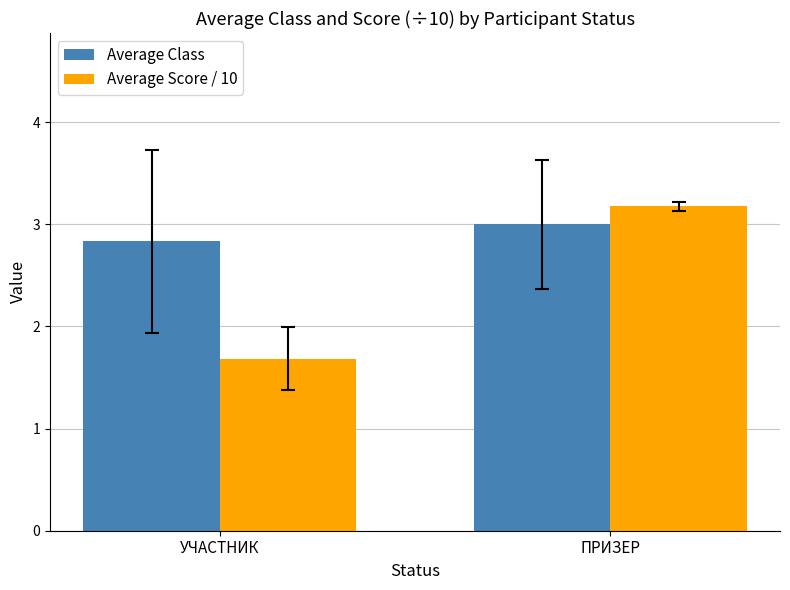

Reading left to right, list all the values displayed in this chart.

Average Class: 2.8	3.0
Average Score / 10: 1.7	3.2